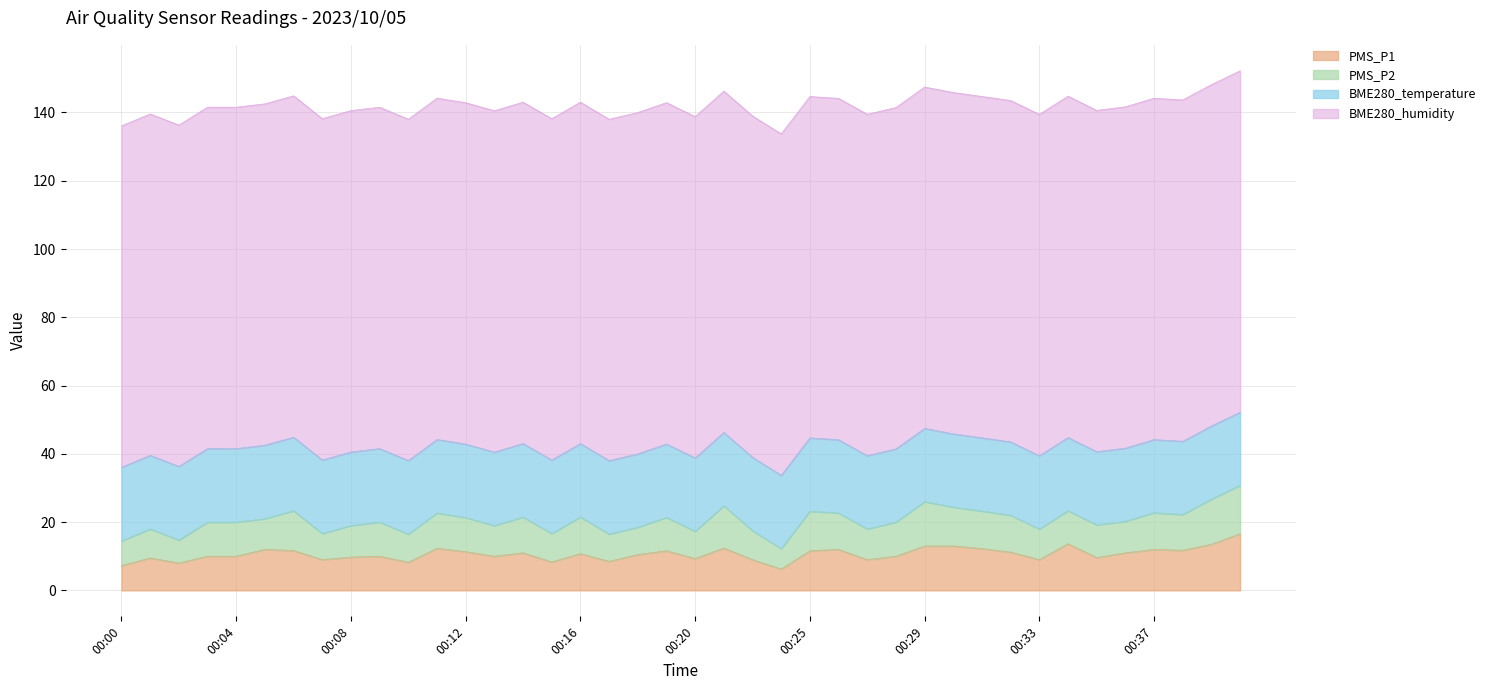

At how many categories does at least one series exceed 81?

40